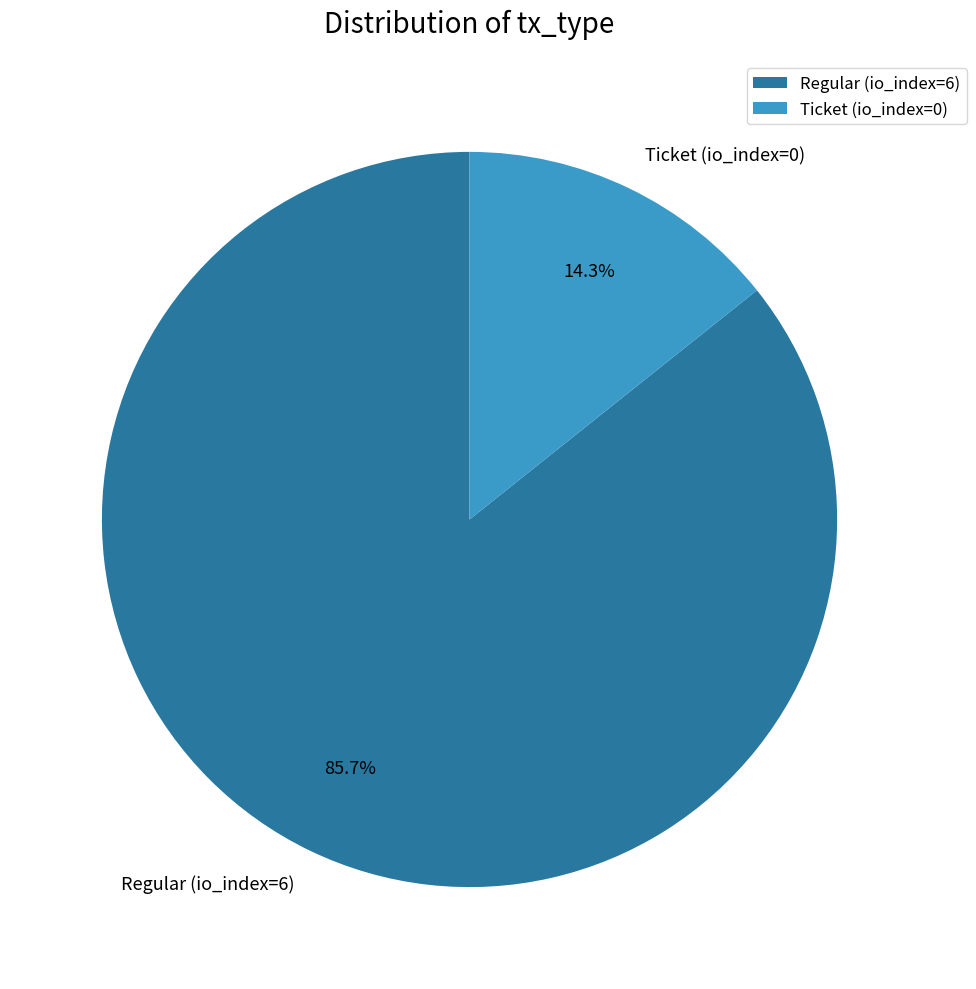

What is the ratio of the value at Regular (io_index=6) to the value at Ticket (io_index=0)?

6.0